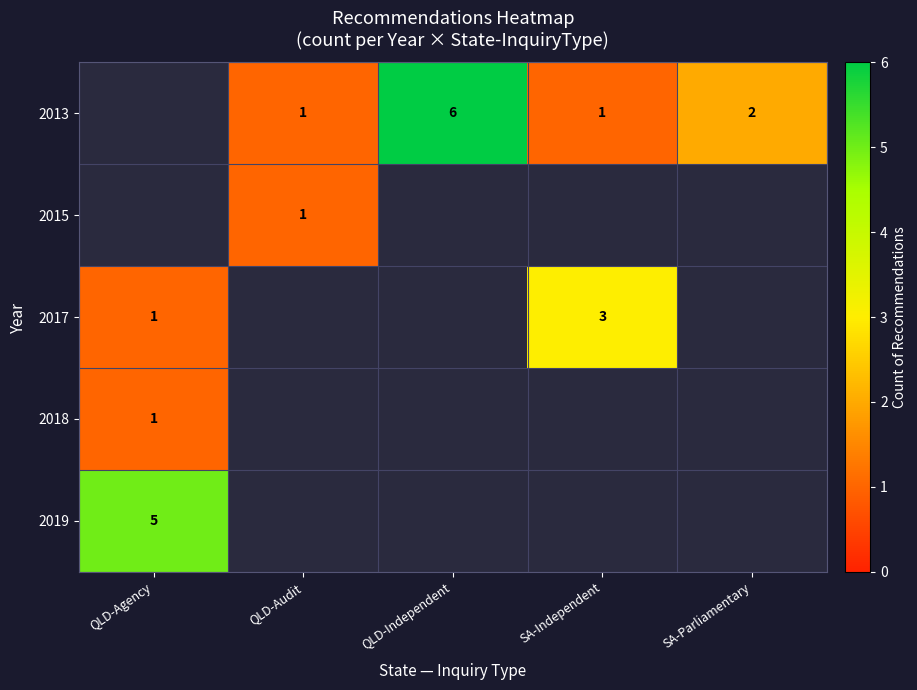

At how many categories does at least one series exceed 0?

5